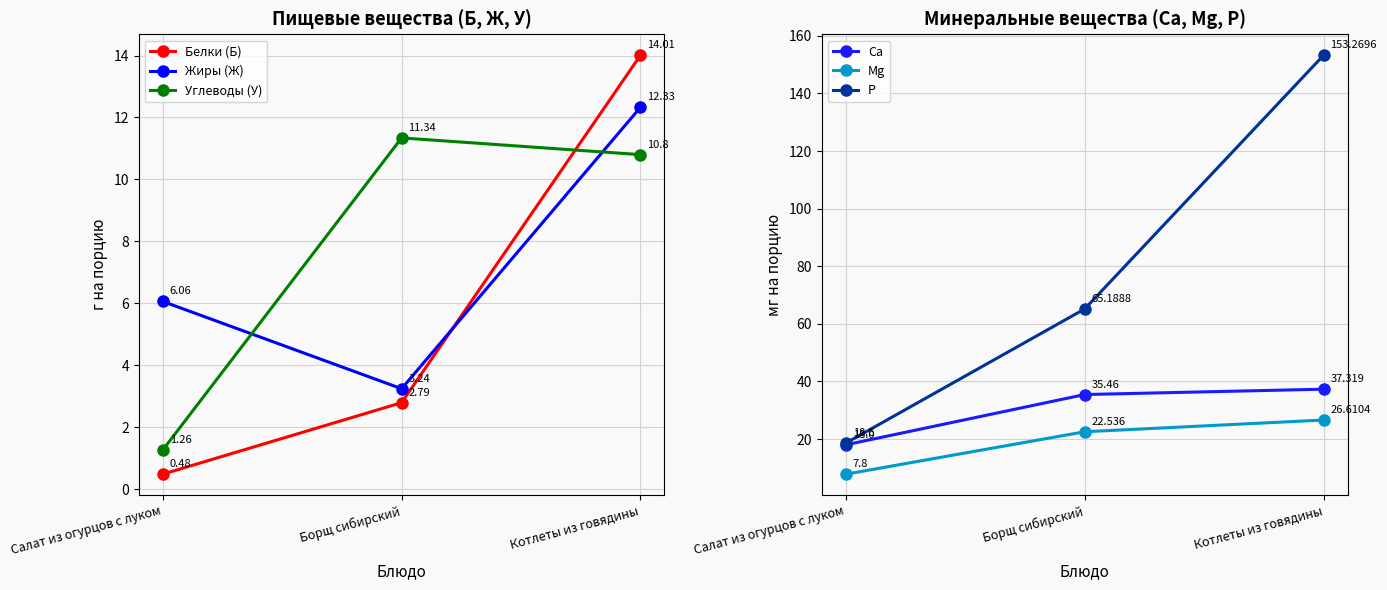

Which category has the highest value across all series?

Котлеты из говядины